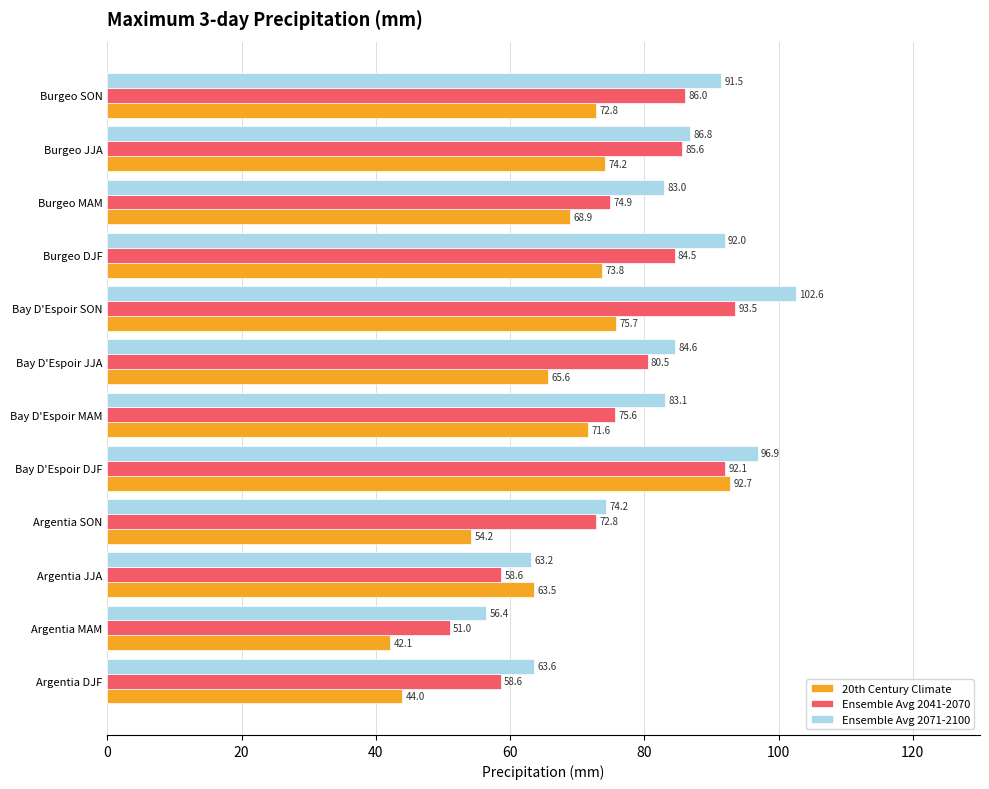

Which series has the largest total across all categories?

Ensemble Avg 2071-2100